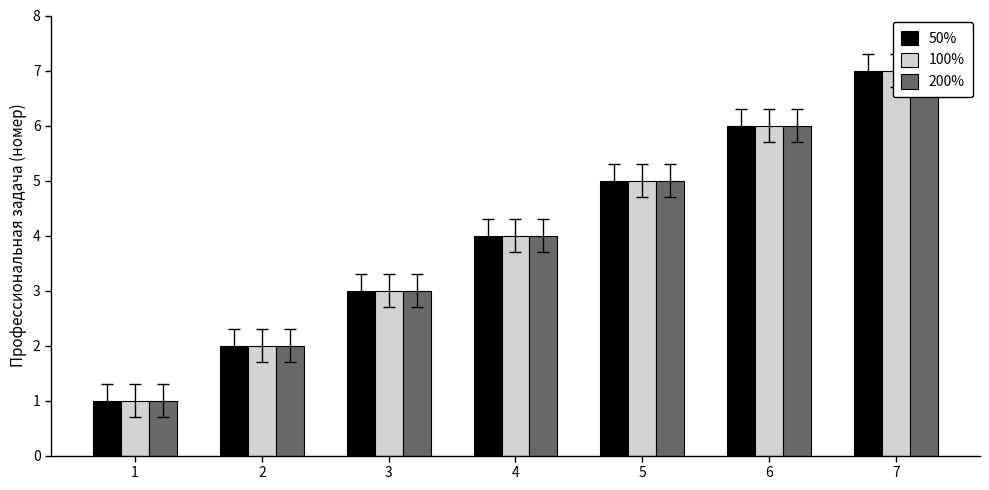

What is the difference between the maximum and minimum values in the 200% series?

6